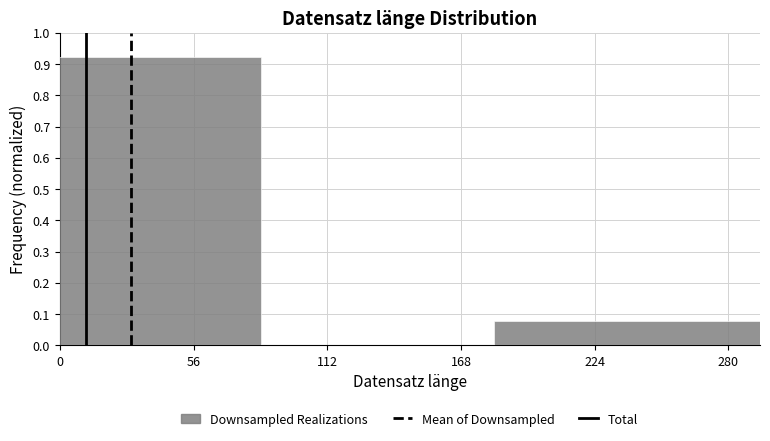

Which category has the lowest value across all series?

280